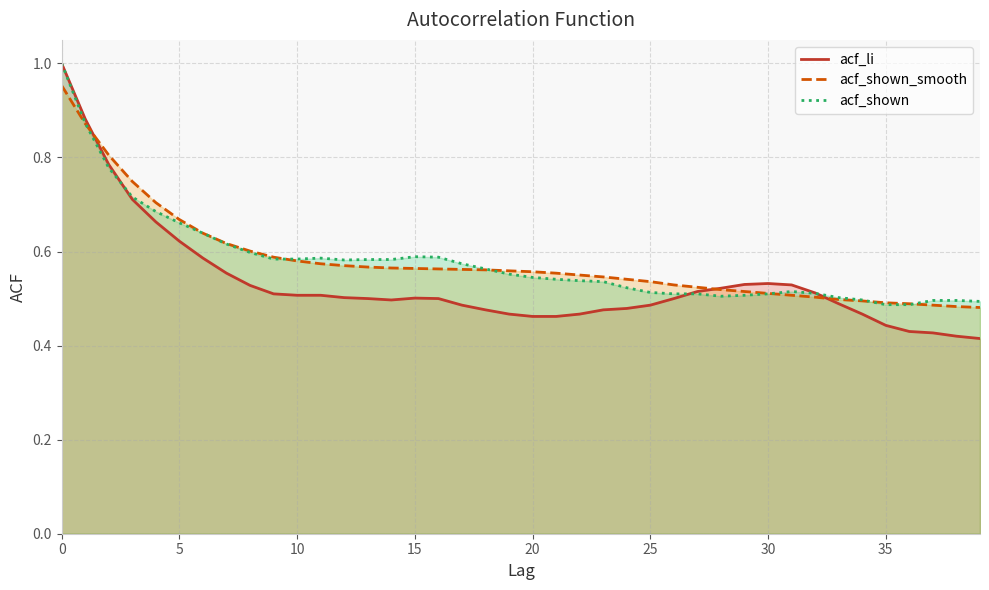

Which has a higher value, 29 or 15?

29